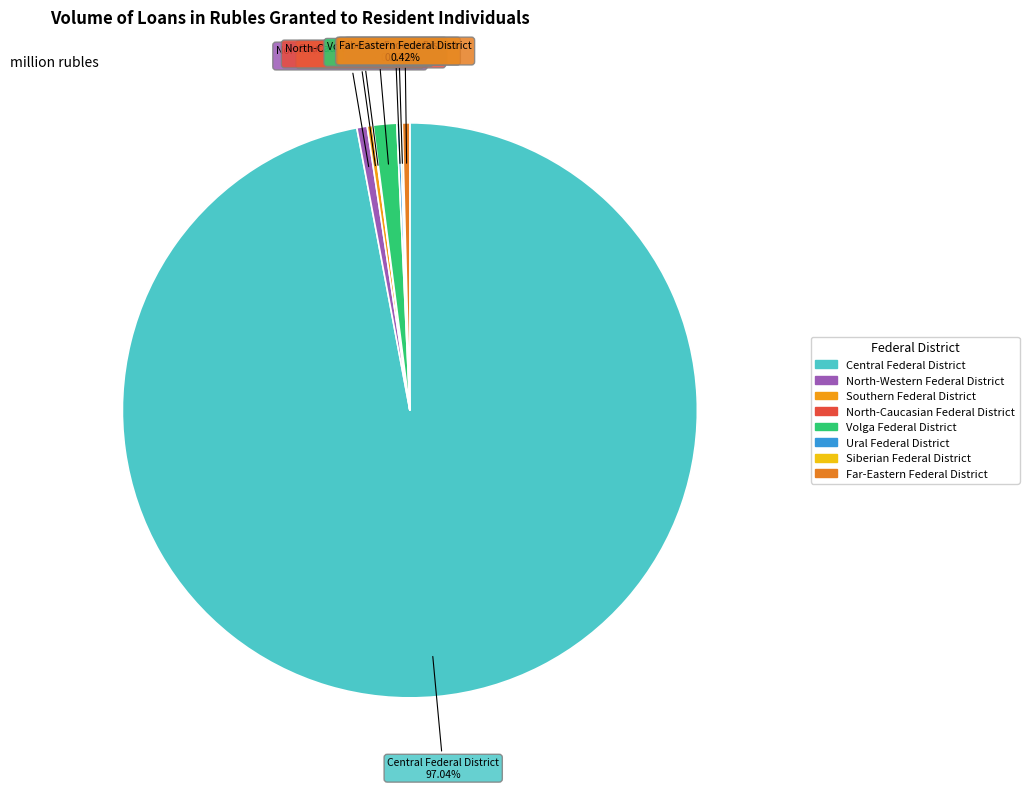

Which has a higher value, North-Western Federal District or Volga Federal District?

Volga Federal District